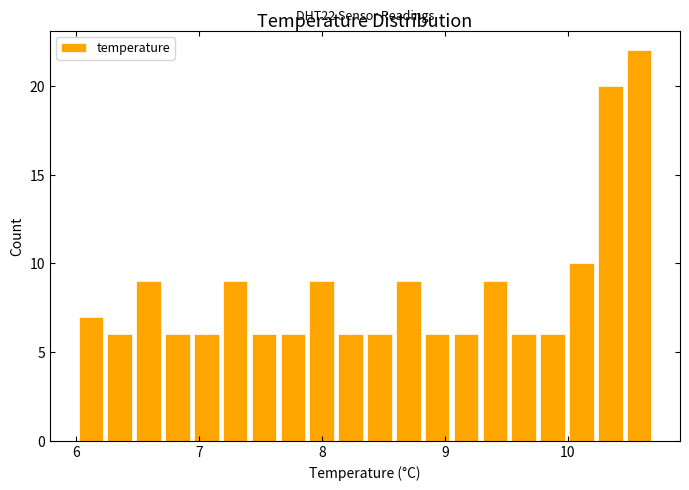

Around what value on the x-axis is the tallest bar? Give the approximate position of its centre, as read against the axis.

10.6